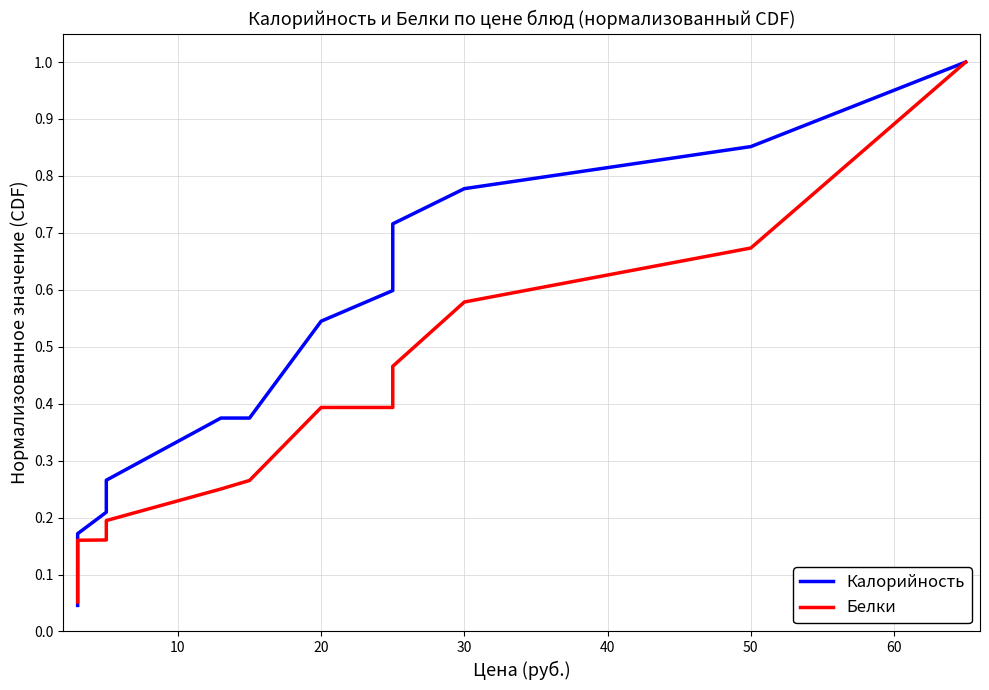

What is the difference between the maximum and minimum values in the Калорийность series?

1.0